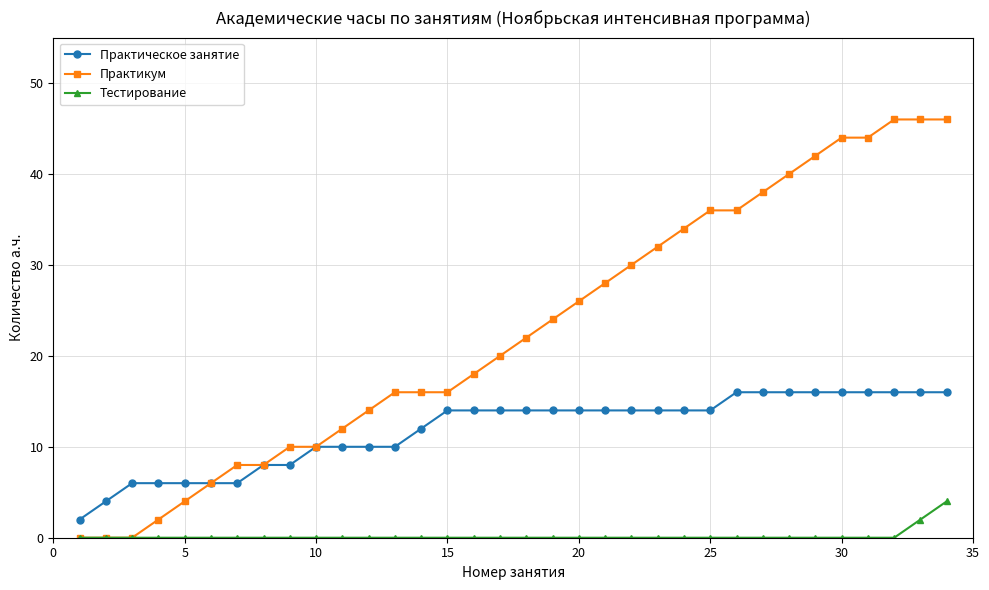

What is the value of the Практическое занятие point at the 20th from the left?

14